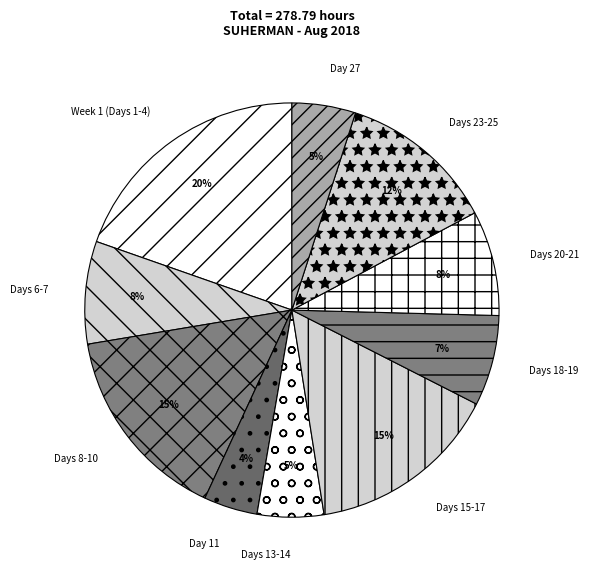

Which category has the smallest portion of the pie?

Day 11